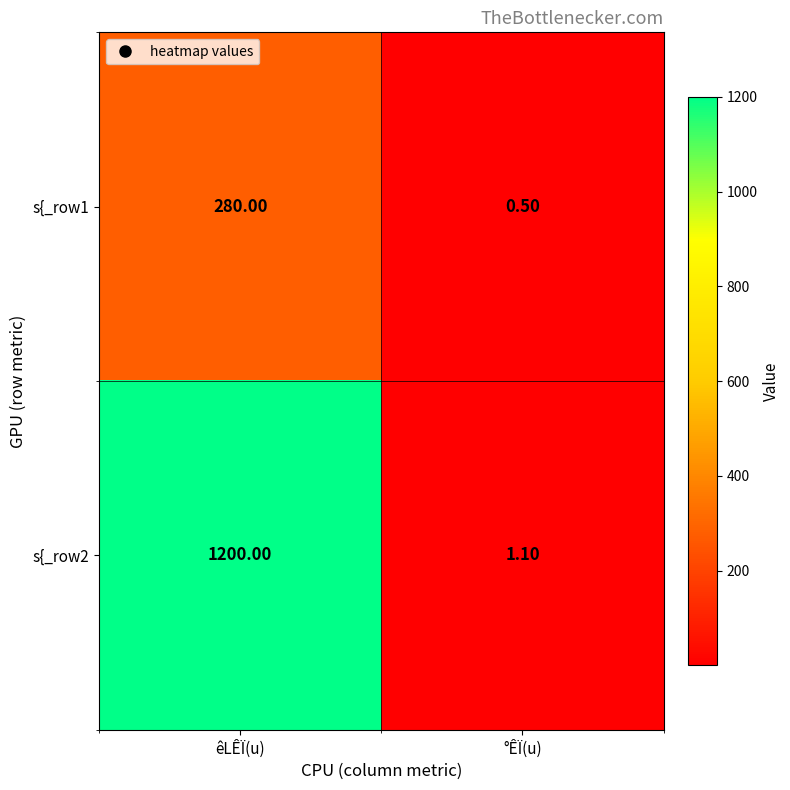

What is the total value across all series at êLÊÏ(u)?

1480.0